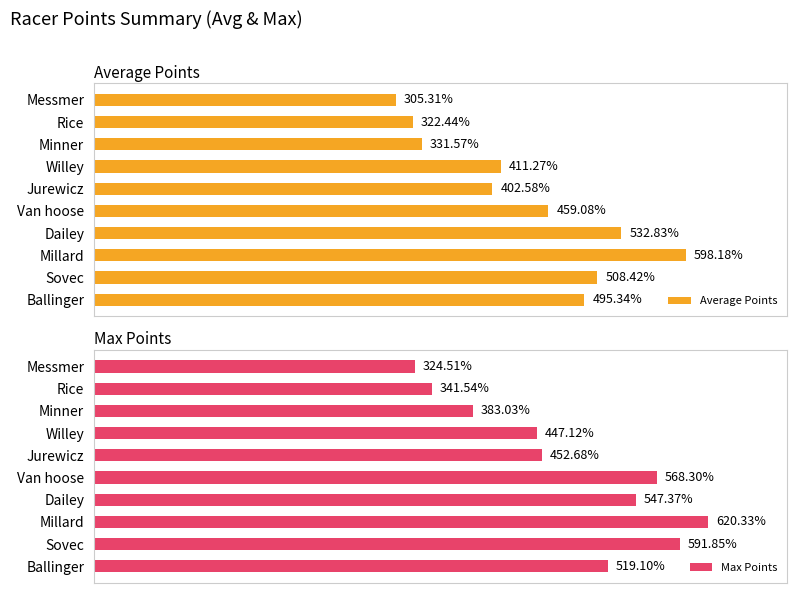

List the labels in order of Average Points value, largest first.

Millard, Dailey, Sovec, Ballinger, Van hoose, Willey, Jurewicz, Minner, Rice, Messmer